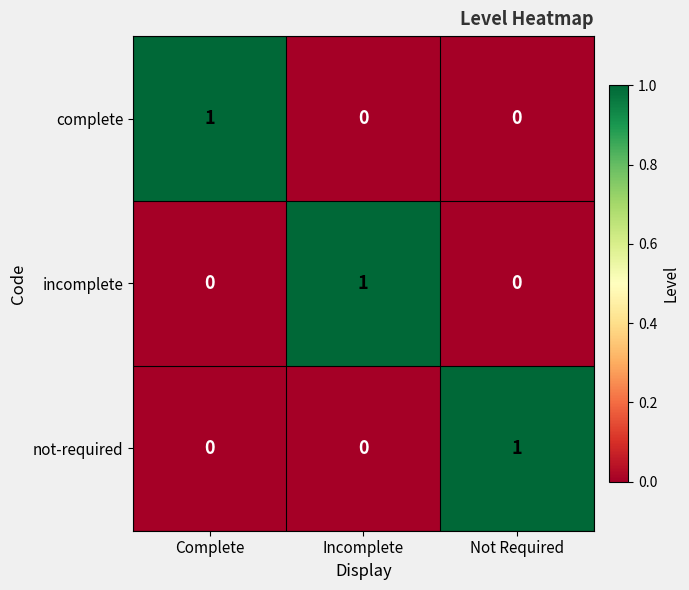

How many values in complete are above zero?

1